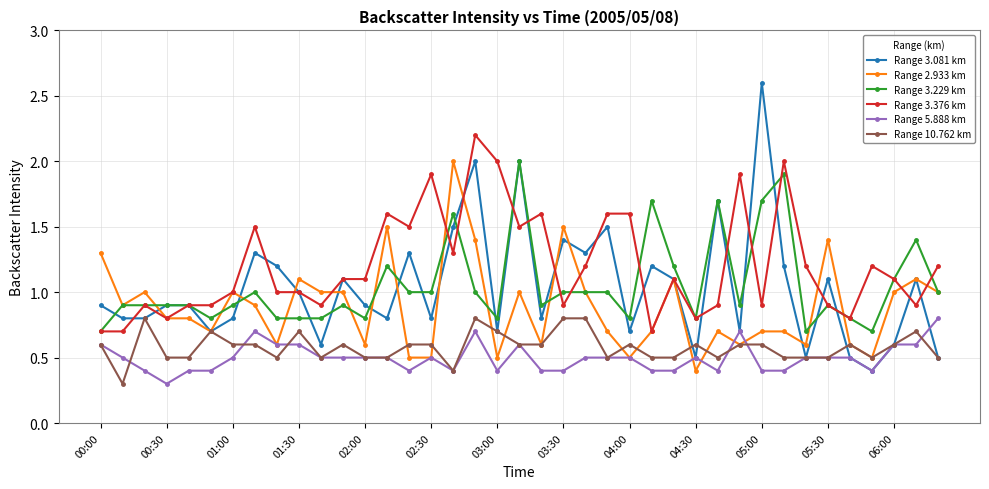

What is the value of the Range 3.376 km point at the 24th from the left?

1.6